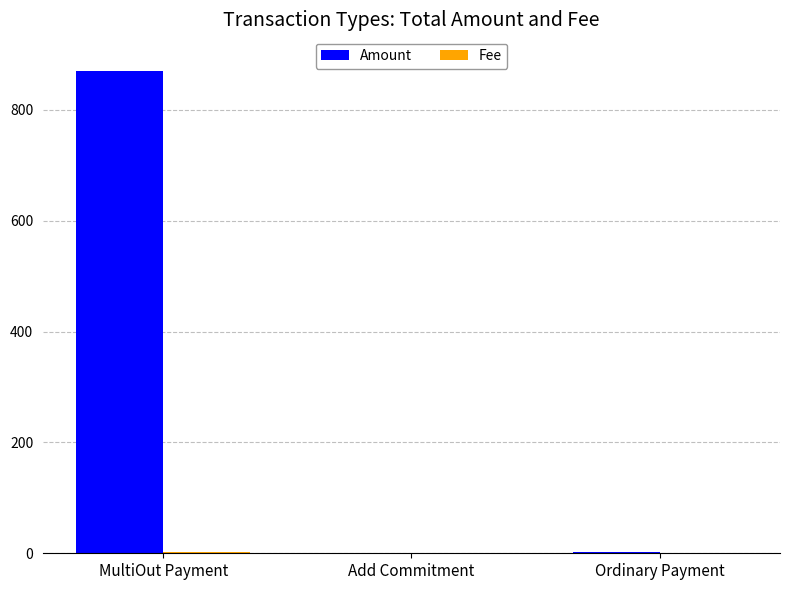

Which category has the highest value in the Amount series?

MultiOut Payment